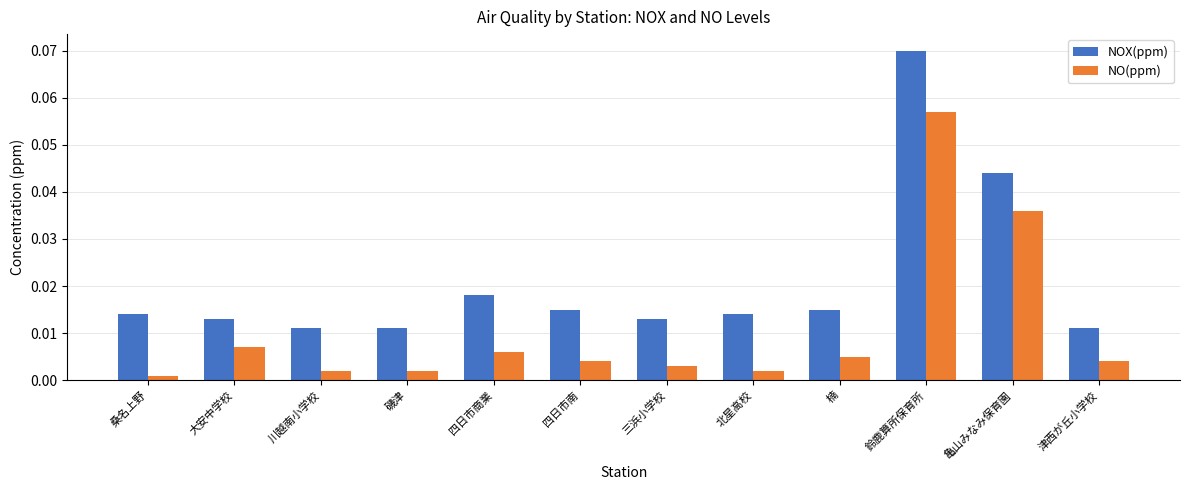

At 磯津, list the series in order from smallest to largest.

NO(ppm), NOX(ppm)